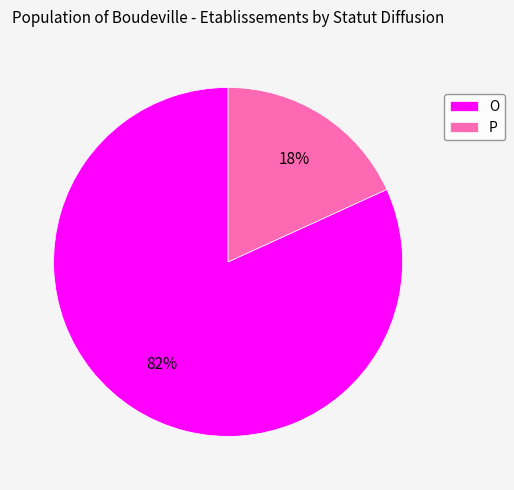

What percentage is the O slice, to the nearest percent?

82%